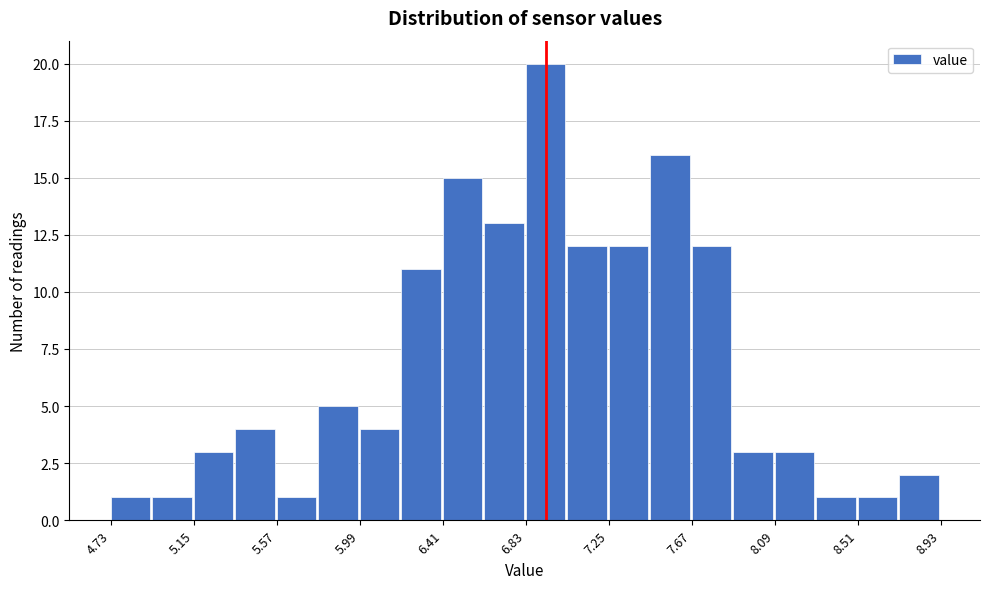

Over which range of the x-axis is the bar tallest?

6.83 to 7.04